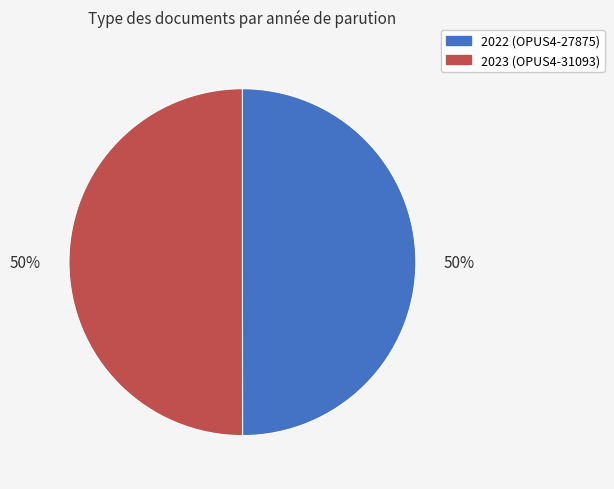

To the nearest percent, what is the average slice percentage?

50%